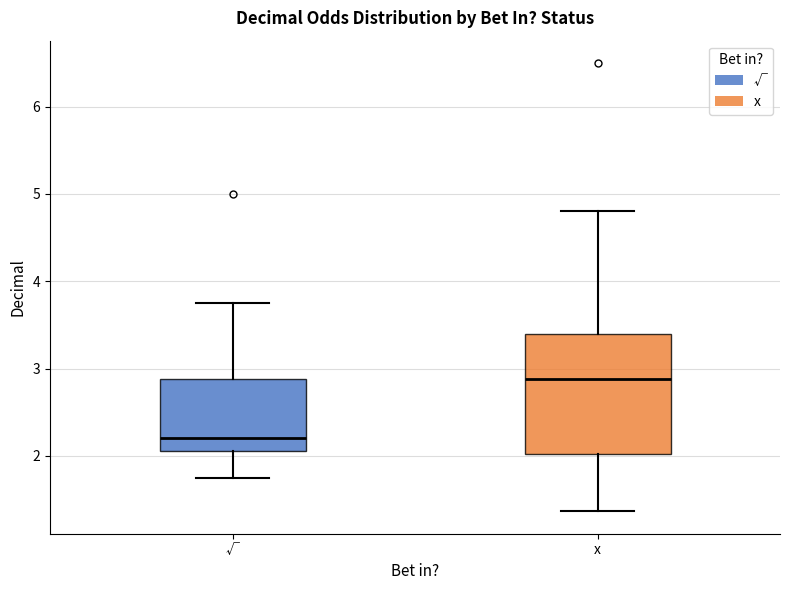

Reading left to right, transcribe this box plot: for each box, give where its median line is, the range the box spans, and where its two whiskers end, as read against the y-axis. The values are not printed on the chart, so give them approximately, as read against the axis.

√: median 2.2, box 2.1 to 2.9, whiskers 1.8 to 3.8
x: median 2.9, box 2.0 to 3.4, whiskers 1.4 to 4.8